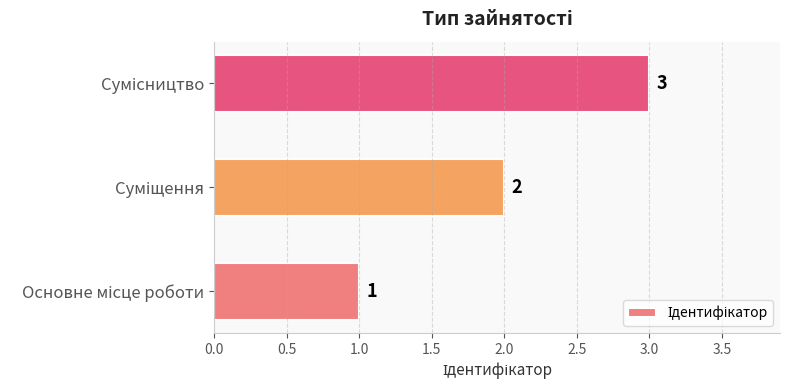

What is the sum of all values?

6